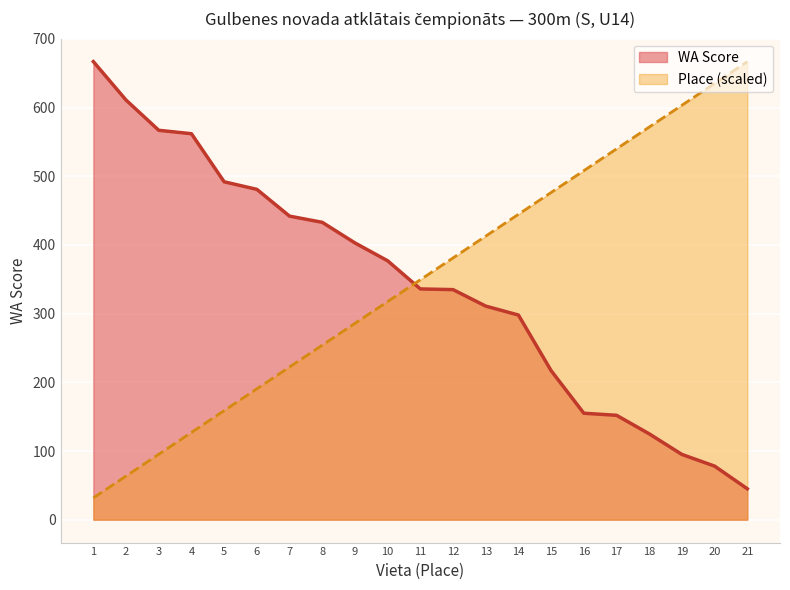

Does the chart display data point markers on the line(s)?

No